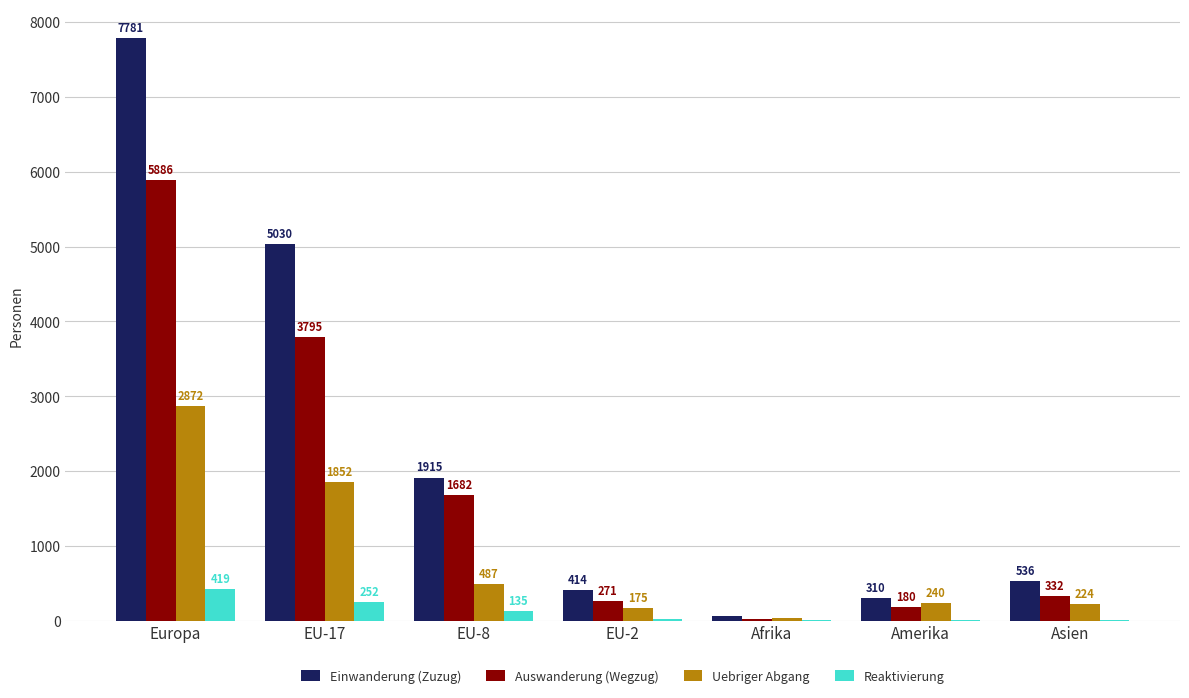

Between EU-17 and EU-8, which series saw the biggest shift?

Einwanderung (Zuzug)